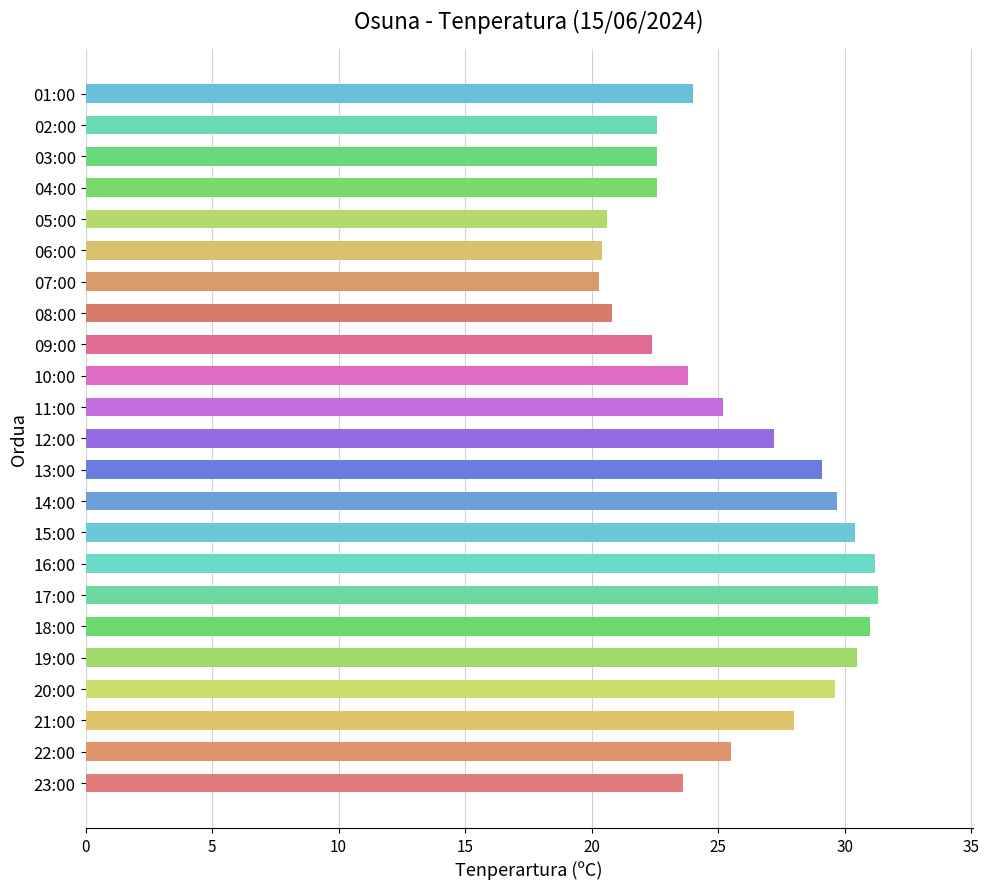

How many data points are above 25?

12